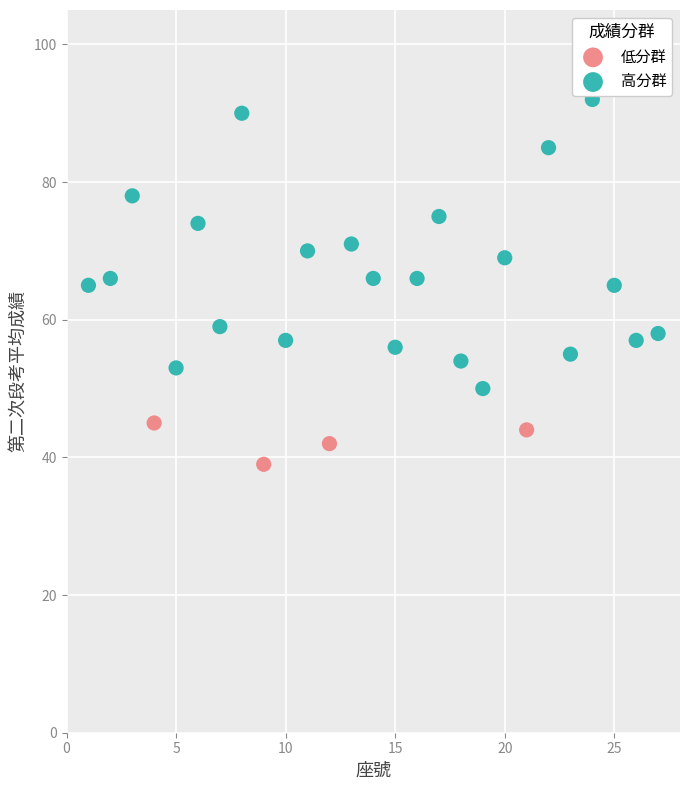

Which series reaches the maximum Y coordinate?

高分群